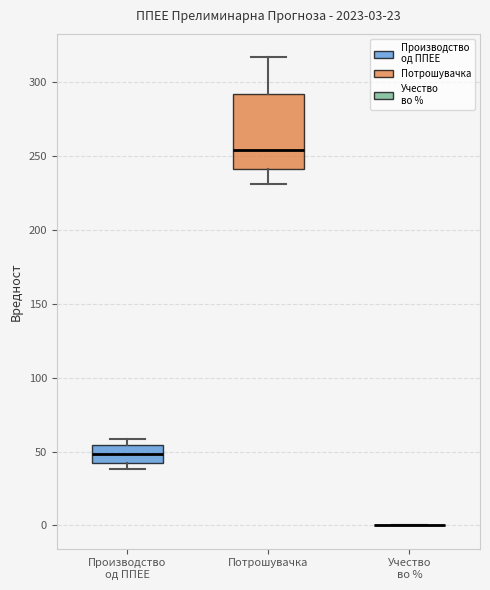

Which box is the tallest, from its lower edge to its upper edge?

Потрошувачка